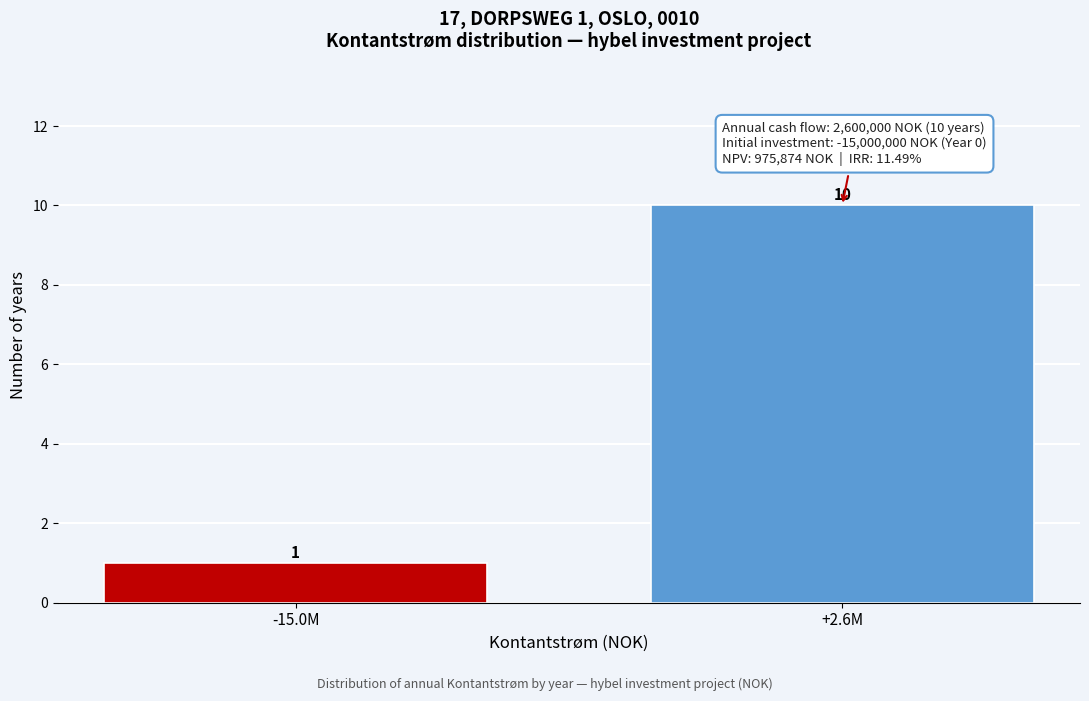

Reading left to right, transcribe all the data shown in this chart.

1	10